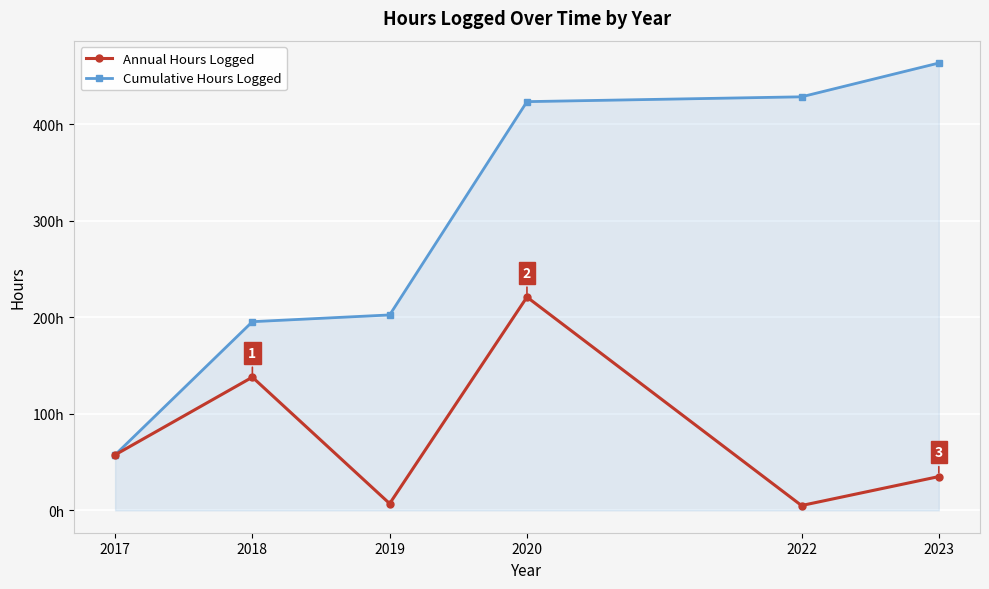

What are all the series names shown in the legend?

Annual Hours Logged, Cumulative Hours Logged